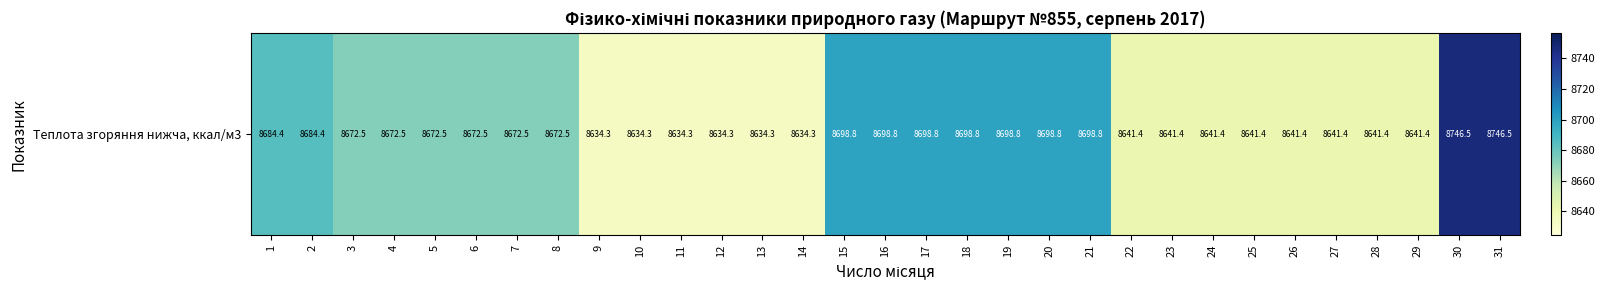

Rank the categories by value from lowest to highest.

9, 10, 11, 12, 13, 14, 22, 23, 24, 25, 26, 27, 28, 29, 3, 4, 5, 6, 7, 8, 1, 2, 15, 16, 17, 18, 19, 20, 21, 30, 31